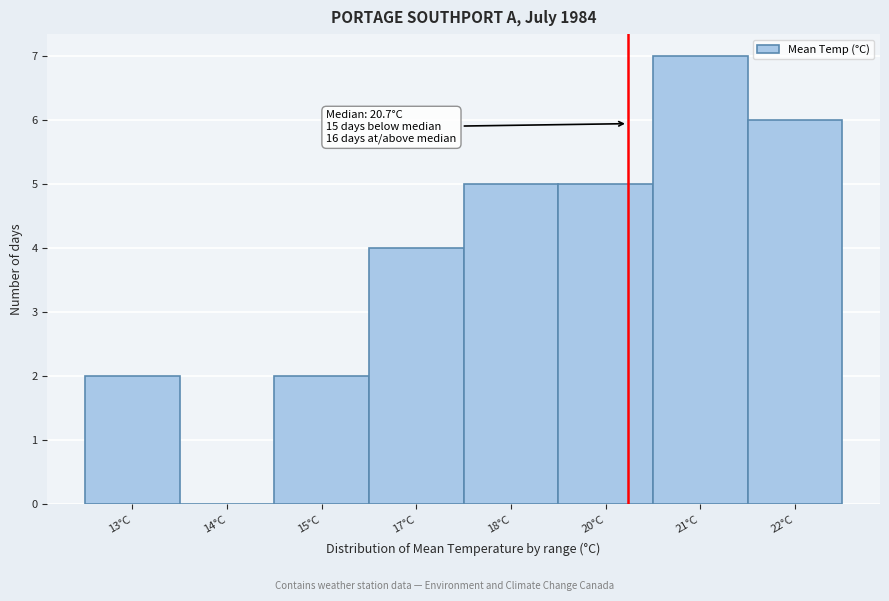

Reading left to right, what are all the values shown in this chart?

13°C=2	14°C=0	15°C=2	17°C=4	18°C=5	20°C=5	21°C=7	22°C=6